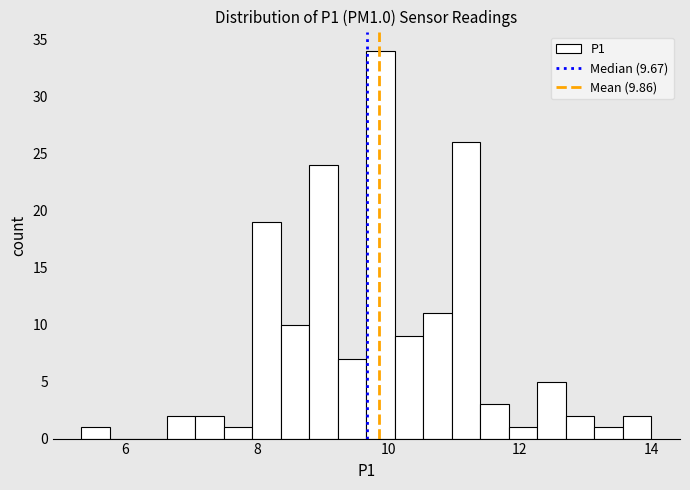

Read against the x-axis, roughly where is the centre of the tallest bar?

9.8